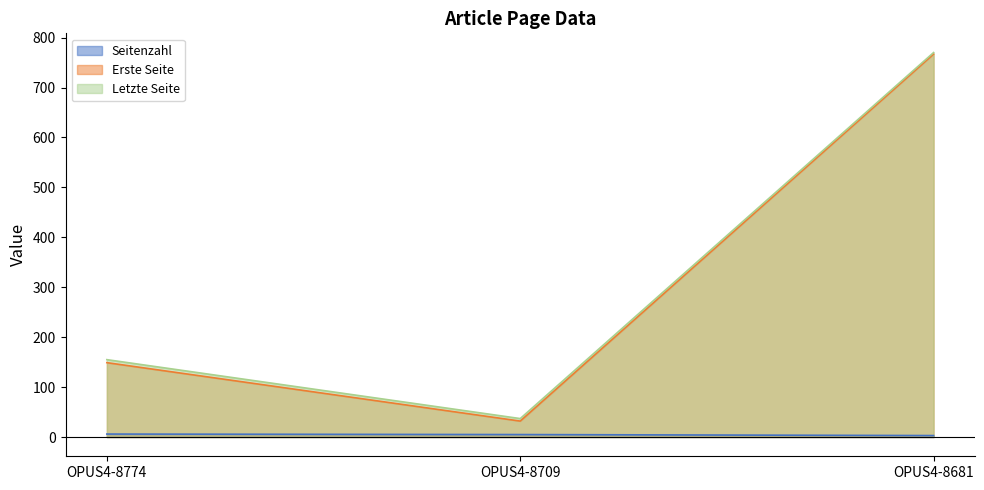

Is it true that Erste Seite equals 767 at OPUS4-8681?

True